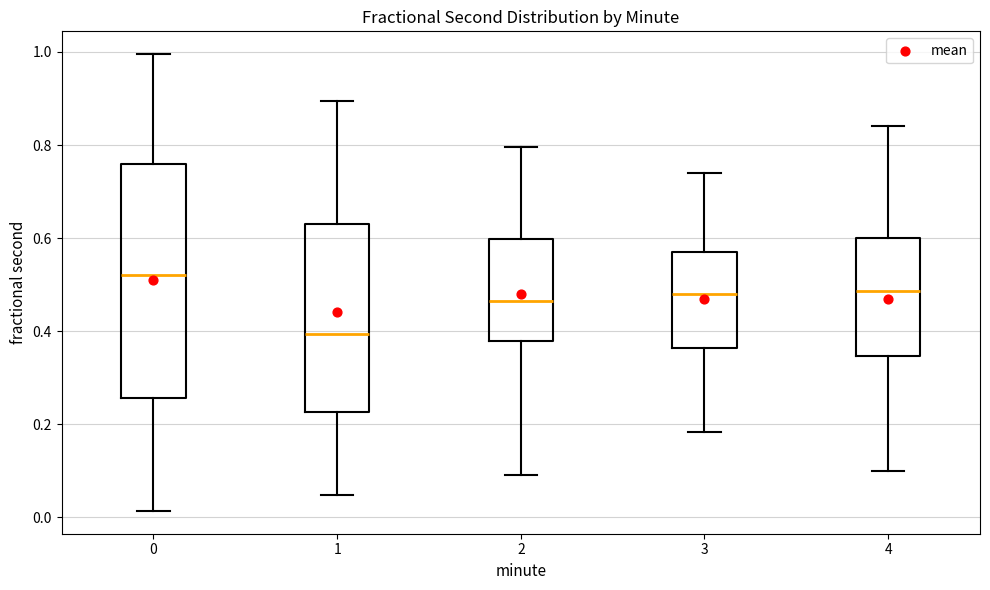

Comparing the boxes themselves (not the whiskers), which one is the tallest?

0